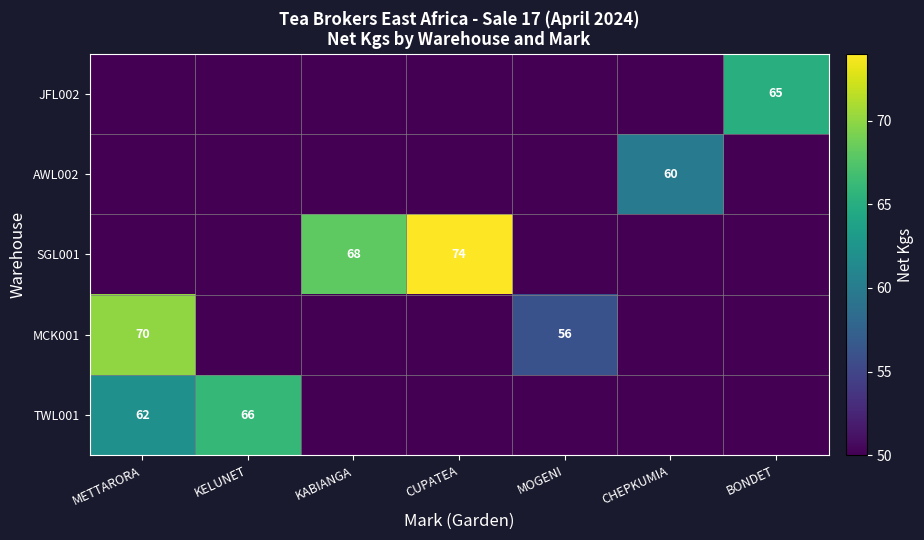

At which category is the sum across all series the highest?

METTARORA